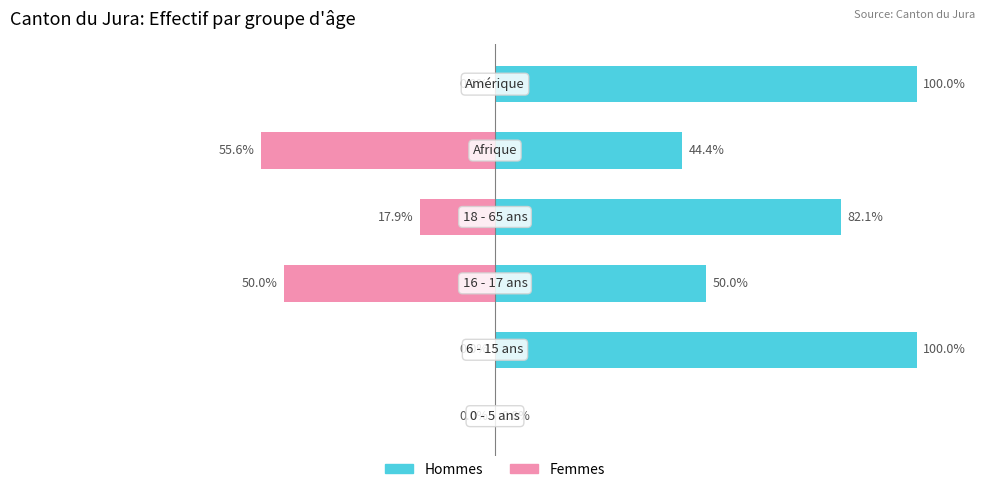

List the series in order of their overall mean, lowest first.

Femmes, Hommes